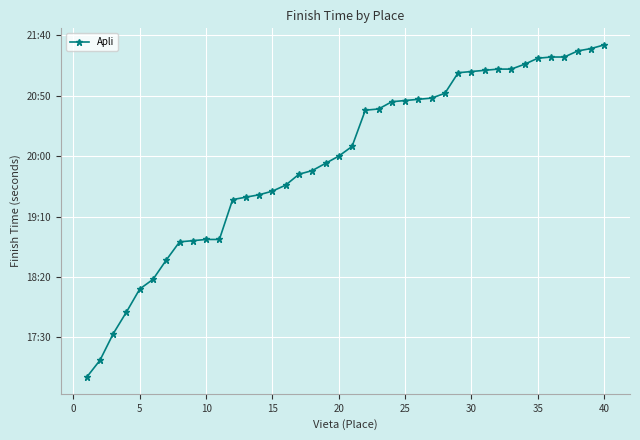

Does the chart have visible grid lines?

Yes